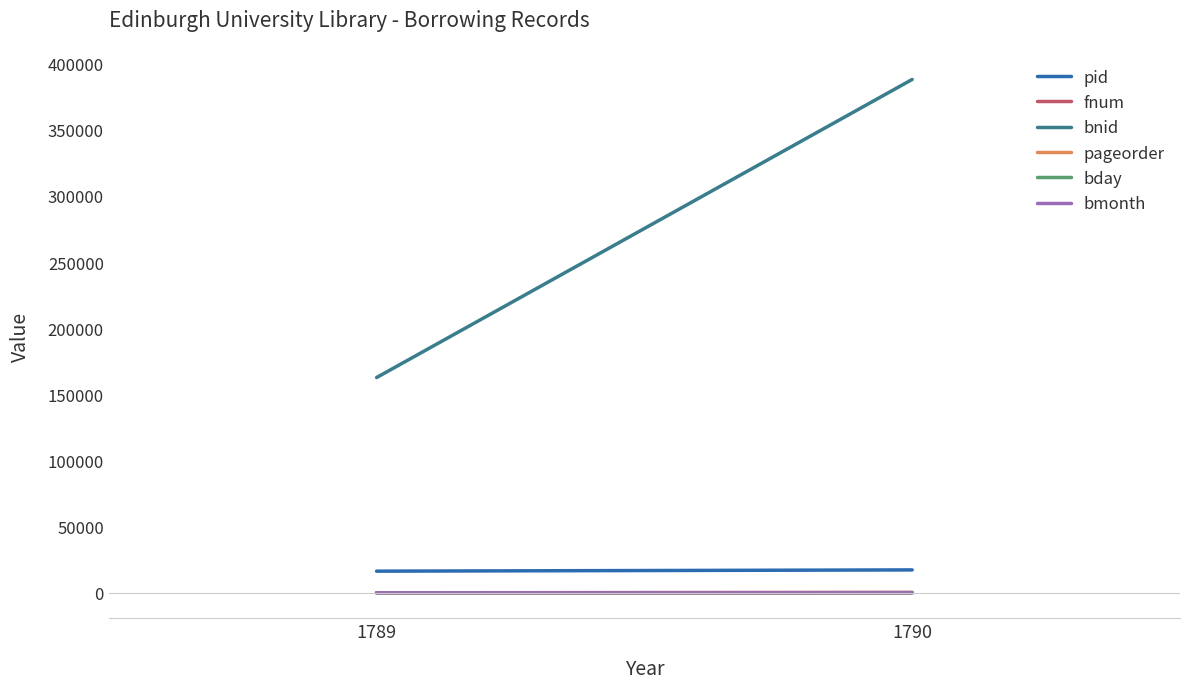

Which label corresponds to the smallest value in the chart?

1789